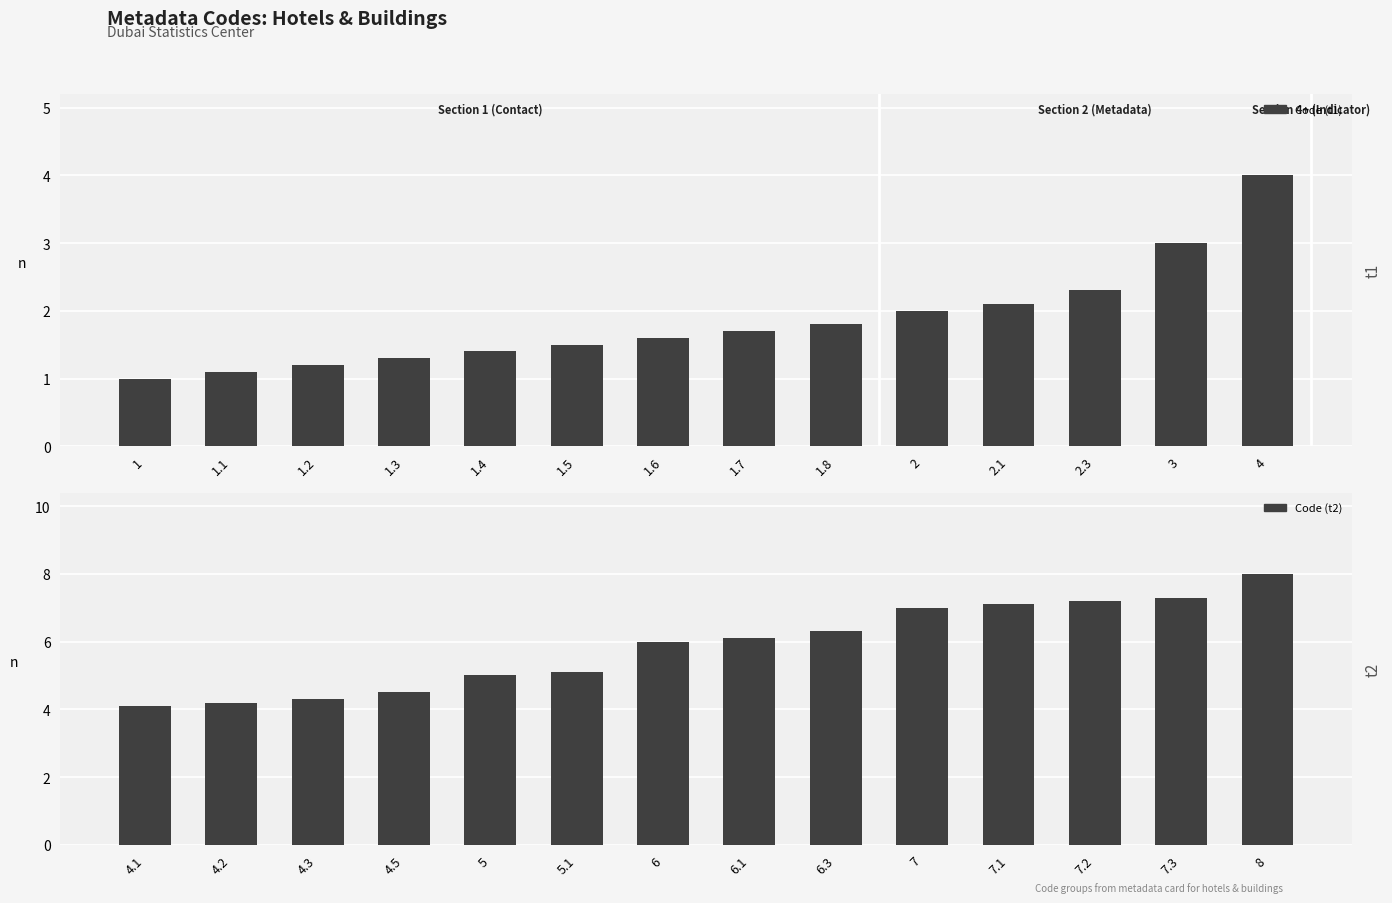

Which series has the largest total across all categories?

Code (t2)